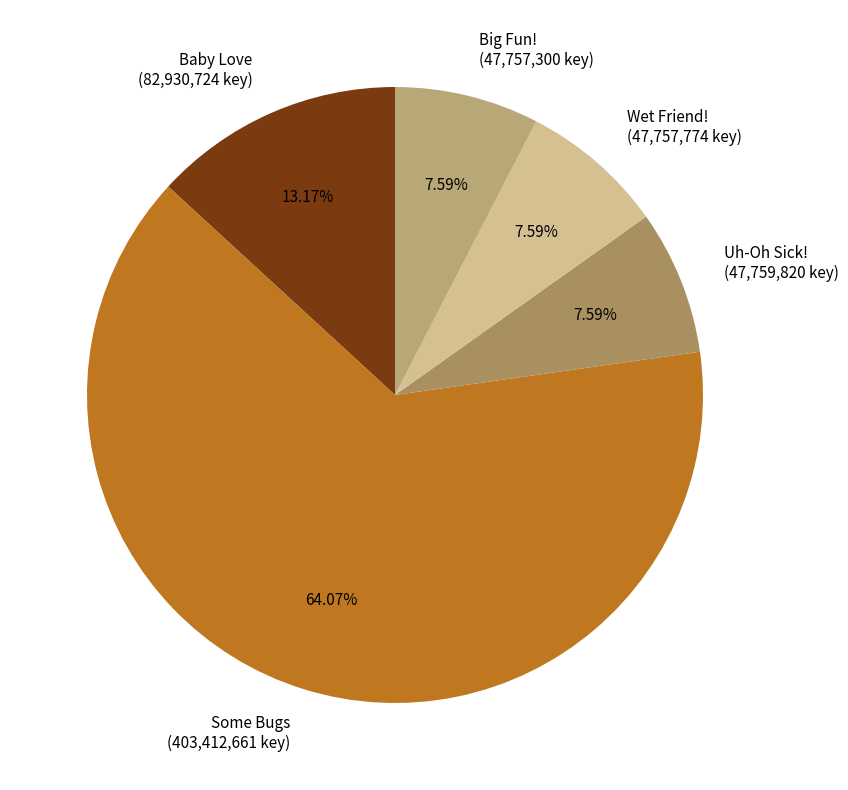

What percentage do Uh-Oh Sick! and Wet Friend! together represent?

15.2%